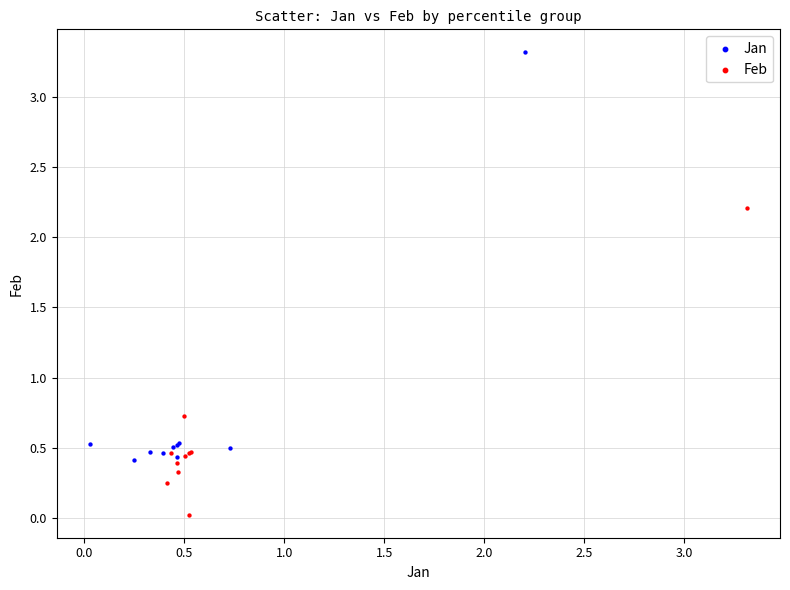

Which series reaches the maximum Y coordinate?

Jan